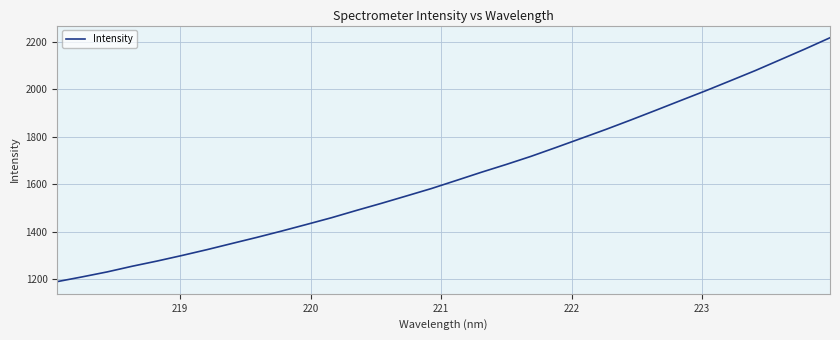

Is this an area chart (filled region under the line)?

No